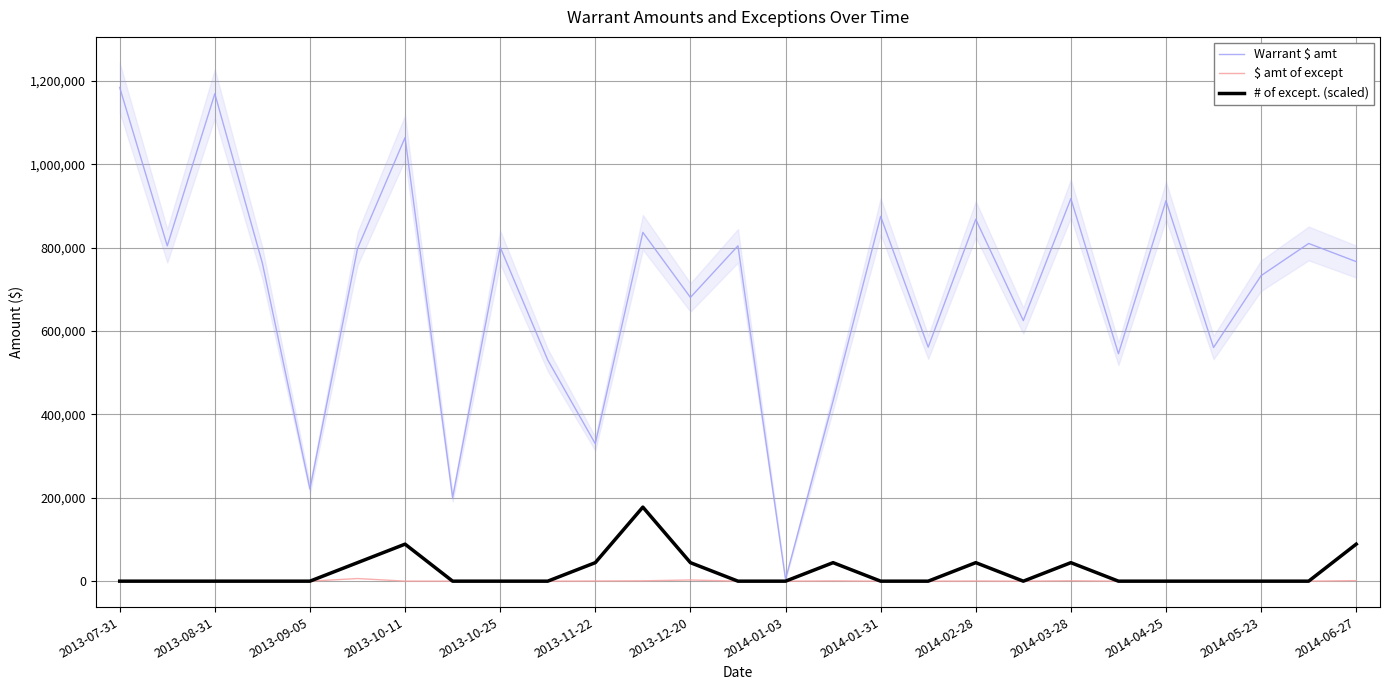

At which label is Warrant $ amt closest to 594526?

19